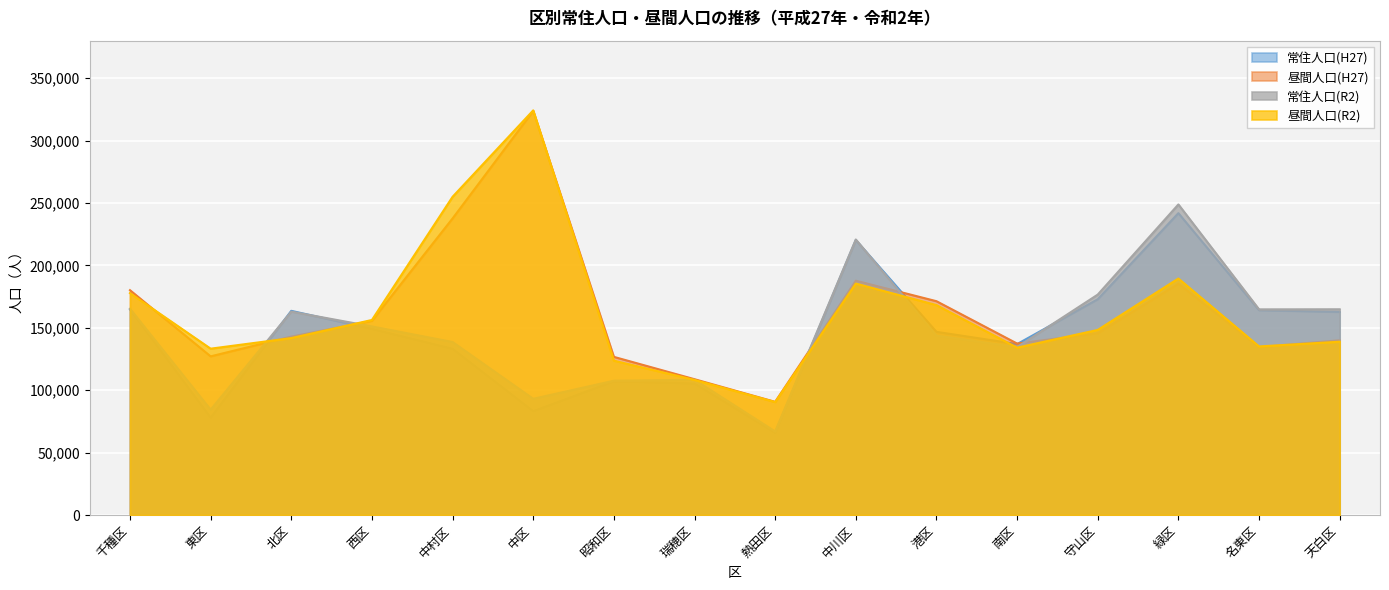

The value of 昼間人口(H27) at 南区 is 218571. True or false?

False